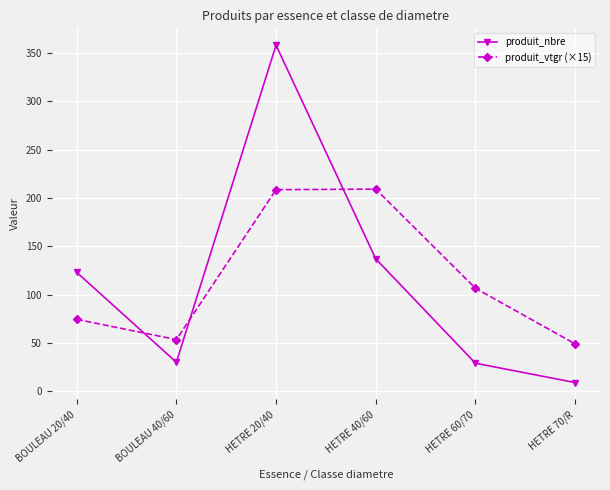

True or false: produit_vtgr (×15) has more than 2 points higher than both neighbors.

False